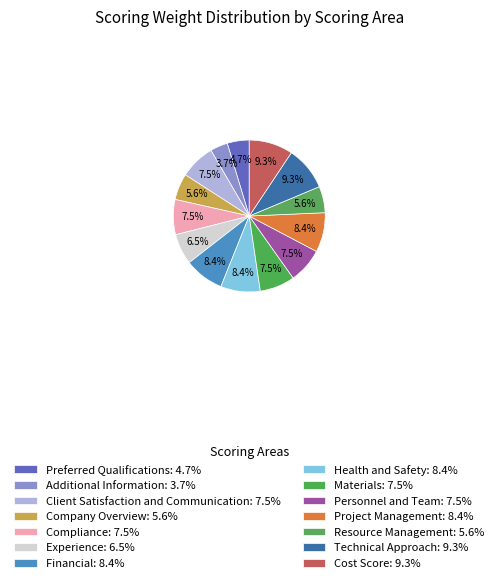

To the nearest percent, what is the difference between the largest and smallest slice percentages?

6%